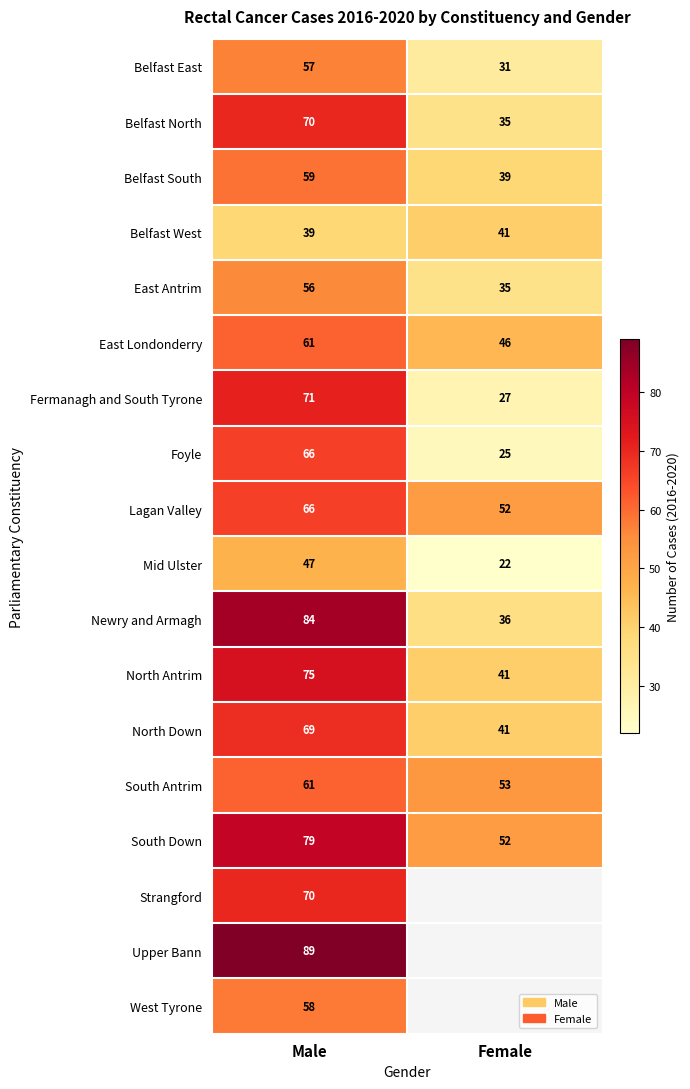

What is the total value across all series at Male?

1177